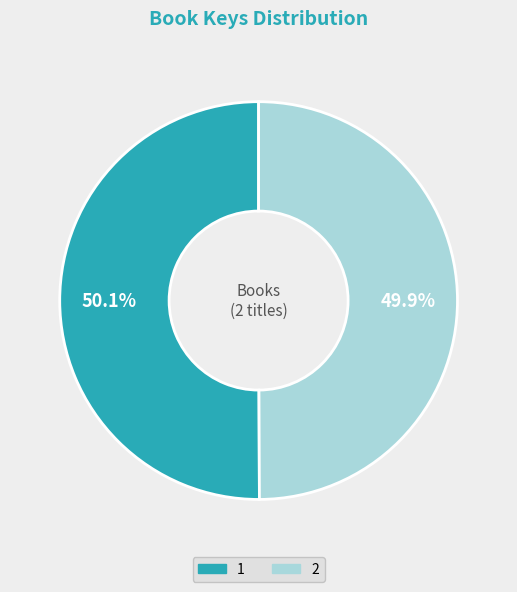

Do 1 and 2 together represent more than half of the pie?

Yes